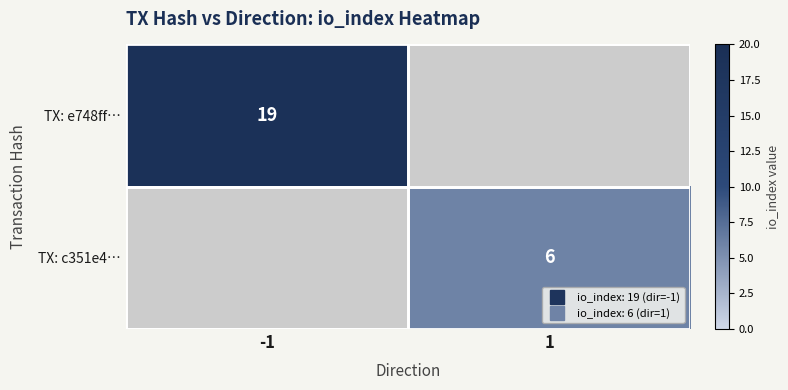

Which series has the largest total across all categories?

TX: e748ff…